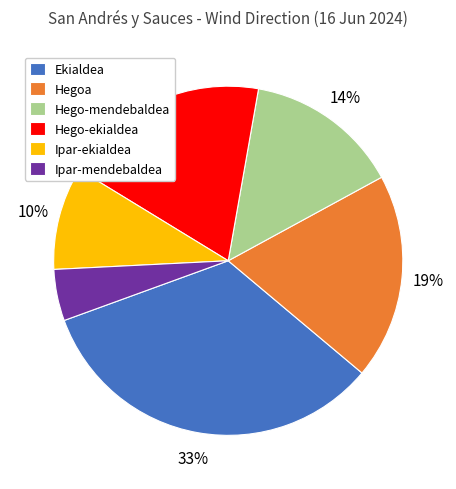

How many slices are in this pie chart?

6